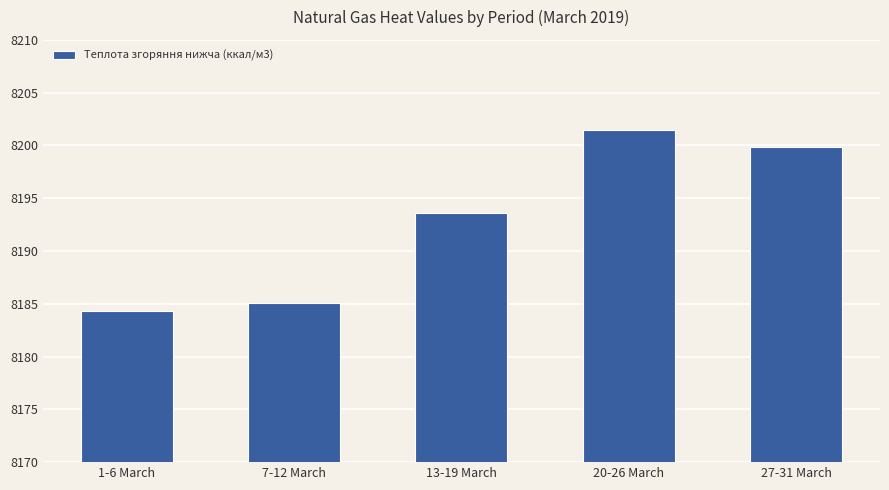

Approximately how many times larger is the value at 27-31 March compared to 13-19 March?

1.0